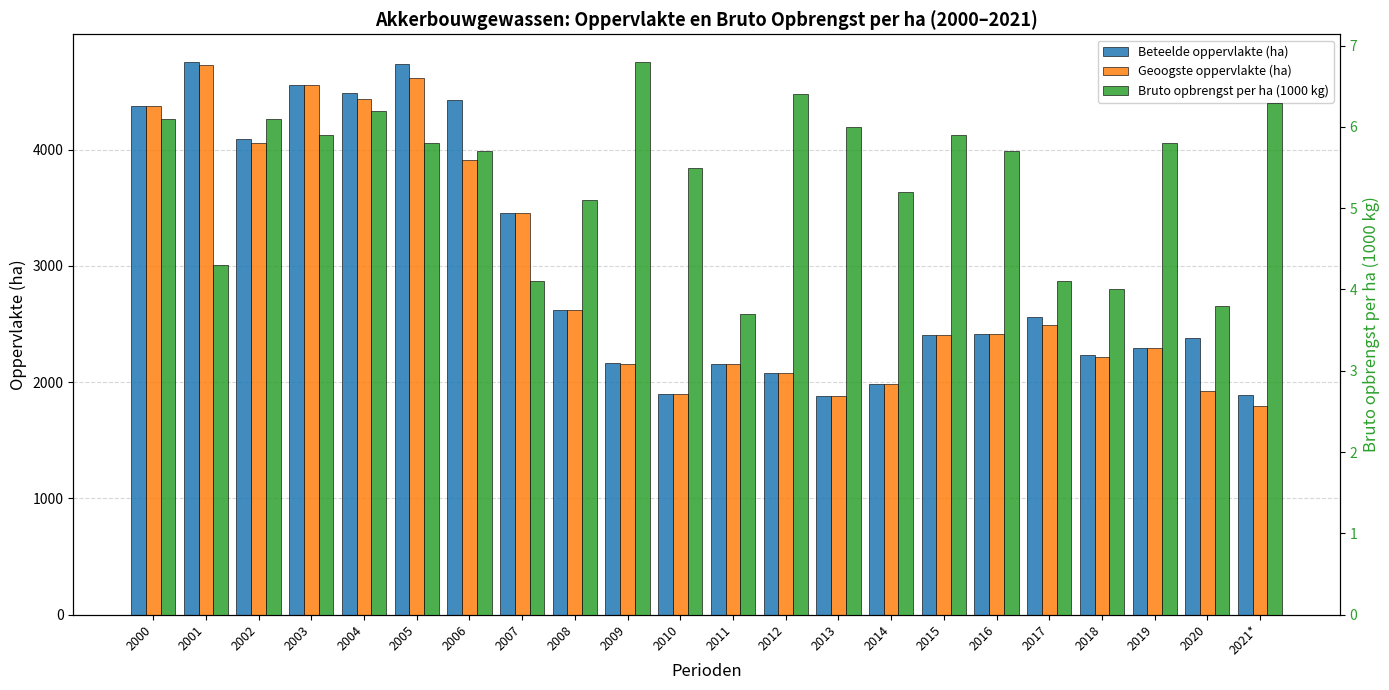

What is the total value across all series at 2001?

9484.3